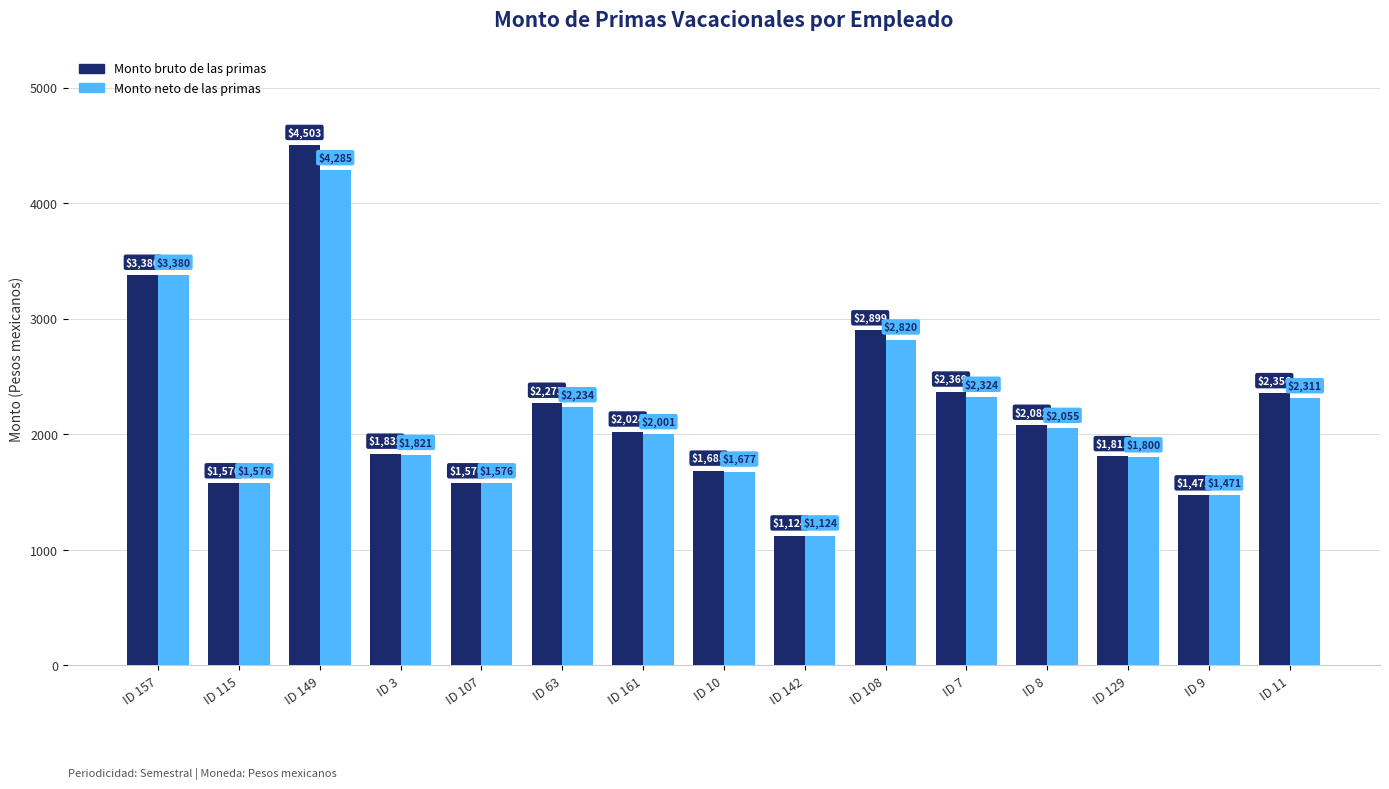

Which series has the widest spread of values?

Monto bruto de las primas